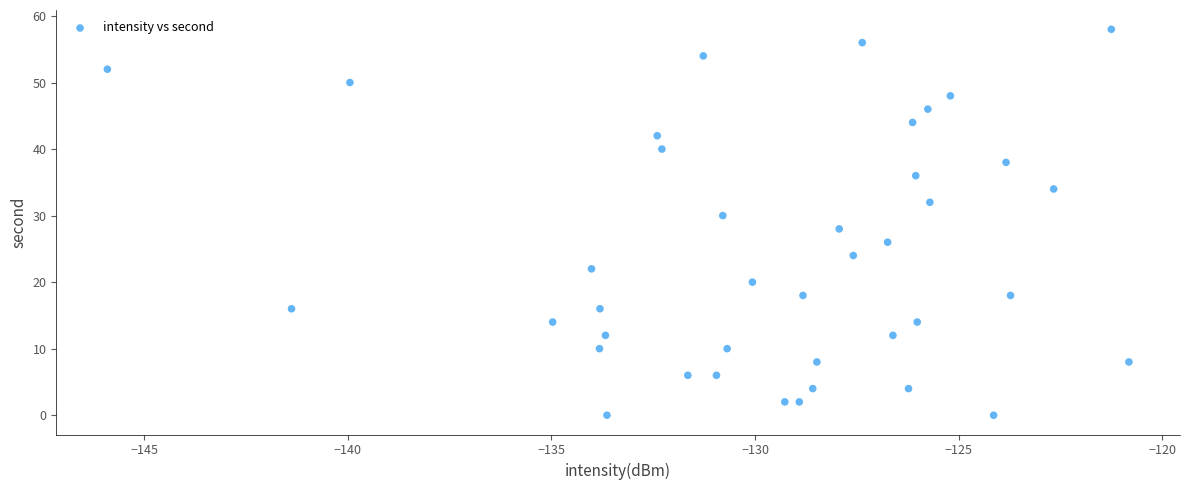

What is the range of Y values (max minus min)?

58